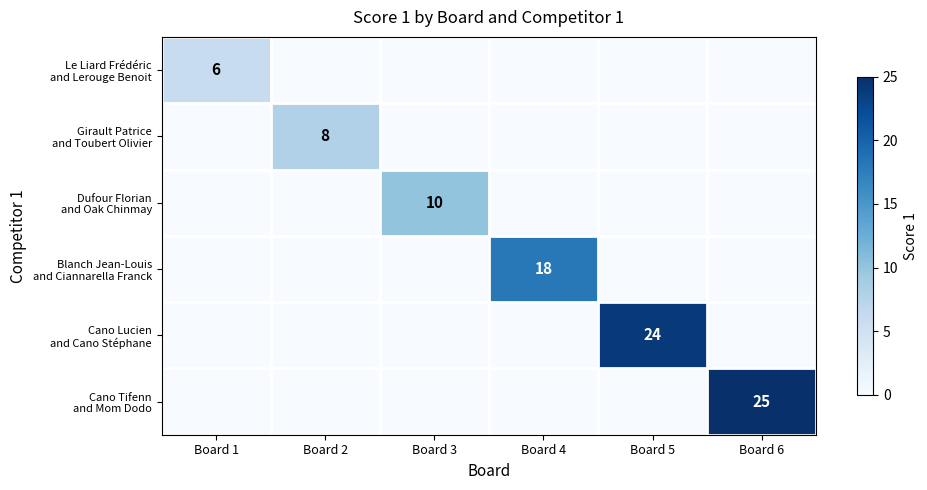

Which category has the lowest value in the Cano Lucien and Cano Stéphane series?

Board 1